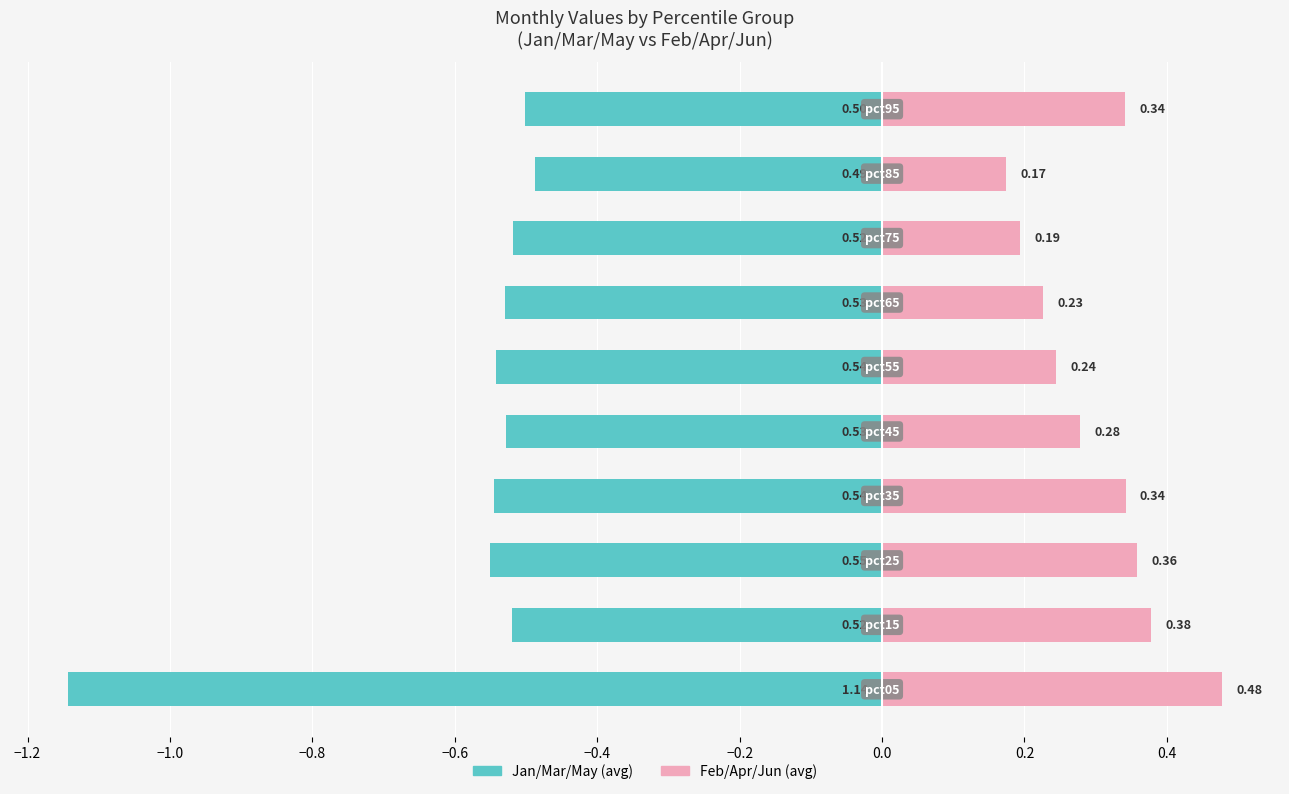

Where is Feb/Apr/Jun (avg) nearest to the value 0?

0.2